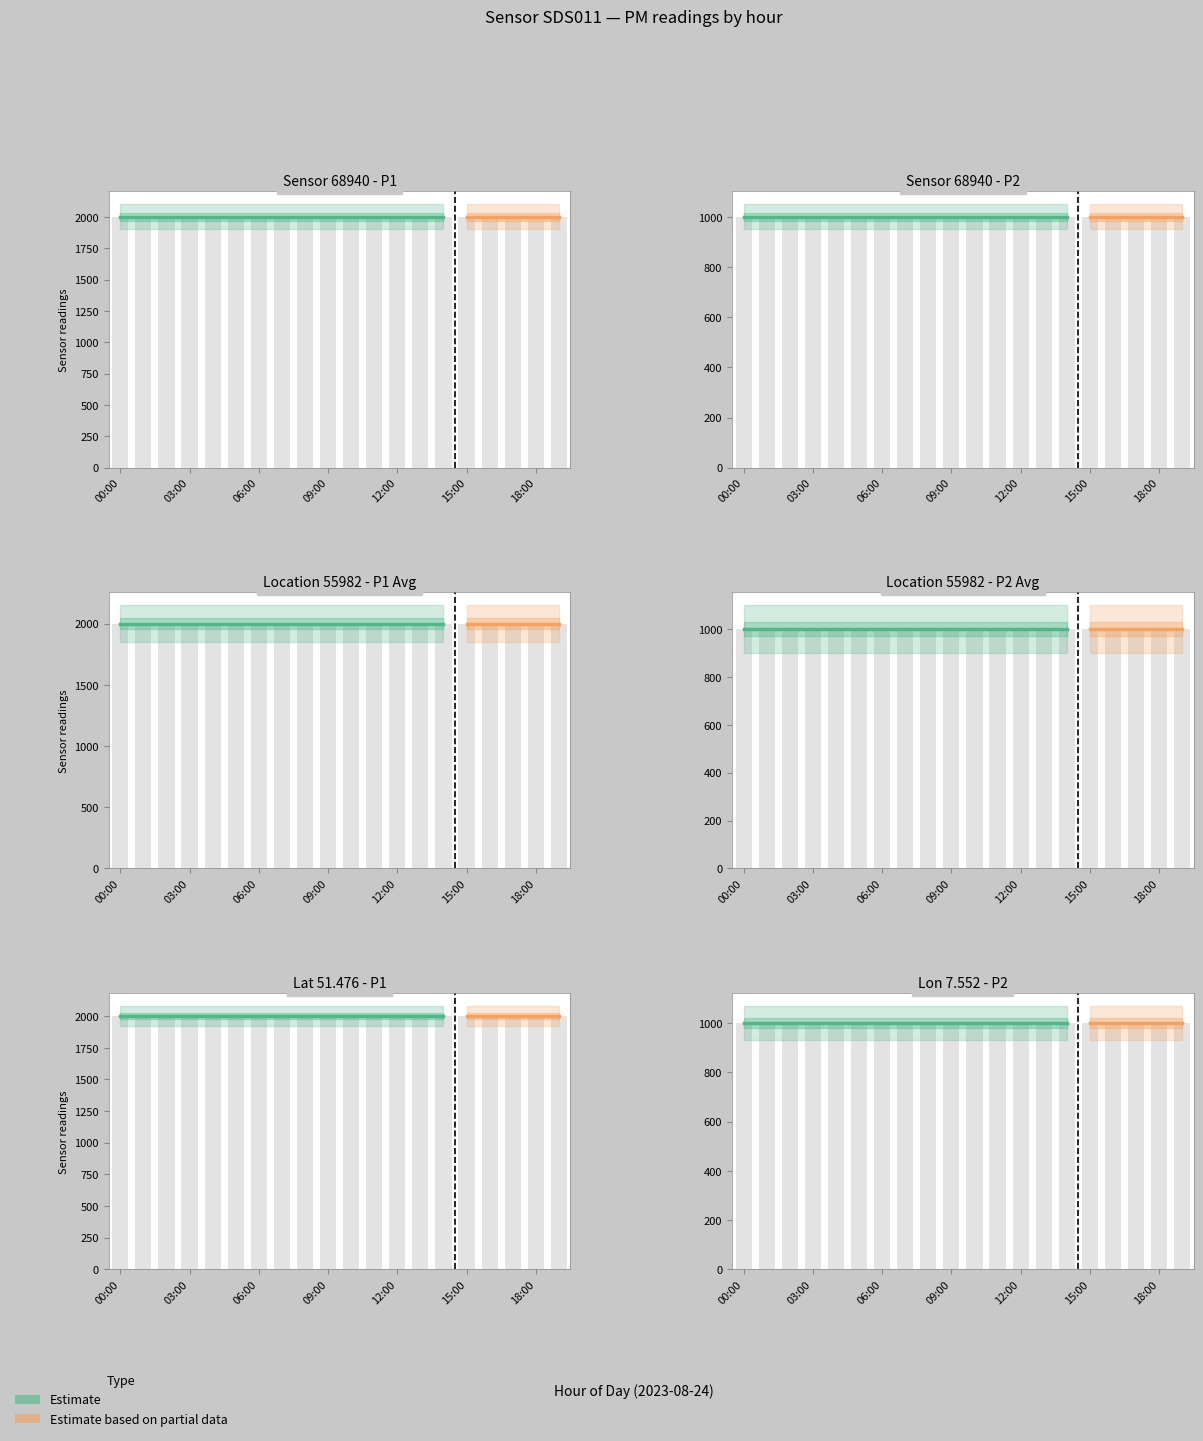

How many distinct data groups are displayed?

2